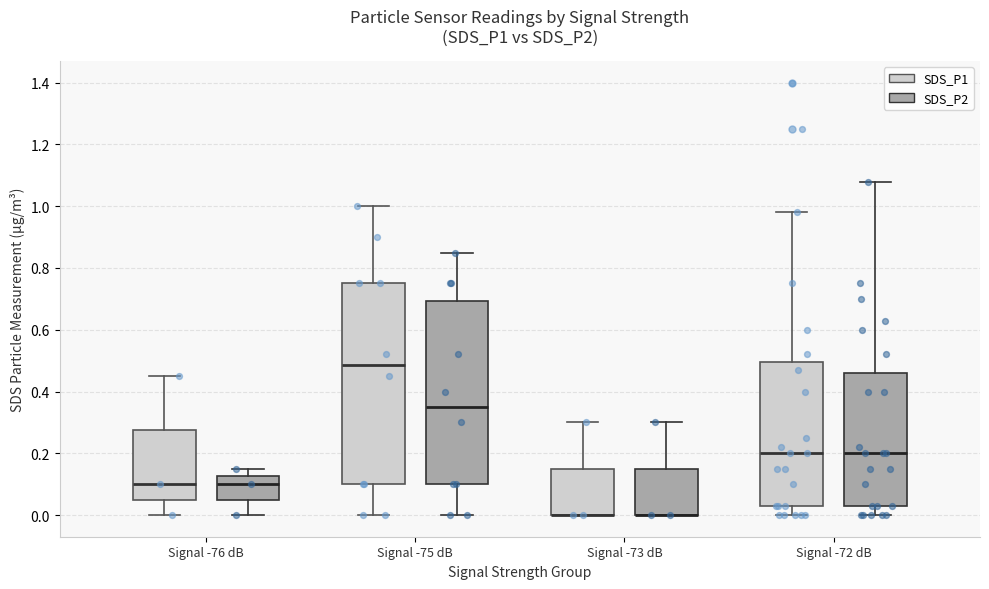

Reading left to right, transcribe this box plot: for each box, give where its median line is, the range the box spans, and where its two whiskers end, as read against the y-axis. The values are not printed on the chart, so give them approximately, as read against the axis.

Signal -76 dB (SDS_P1): median 0.10, box 0.06 to 0.28, whiskers 0.00 to 0.46
Signal -76 dB (SDS_P2): median 0.10, box 0.06 to 0.12, whiskers 0.00 to 0.16
Signal -75 dB (SDS_P1): median 0.48, box 0.10 to 0.76, whiskers 0.00 to 1.00
Signal -75 dB (SDS_P2): median 0.36, box 0.10 to 0.70, whiskers 0.00 to 0.86
Signal -73 dB (SDS_P1): median 0.00 (drawn on the box's lower edge), box 0.00 to 0.16, whiskers 0.00 to 0.30
Signal -73 dB (SDS_P2): median 0.00 (drawn on the box's lower edge), box 0.00 to 0.16, whiskers 0.00 to 0.30
Signal -72 dB (SDS_P1): median 0.20, box 0.04 to 0.50, whiskers 0.00 to 0.98
Signal -72 dB (SDS_P2): median 0.20, box 0.04 to 0.46, whiskers 0.00 to 1.08